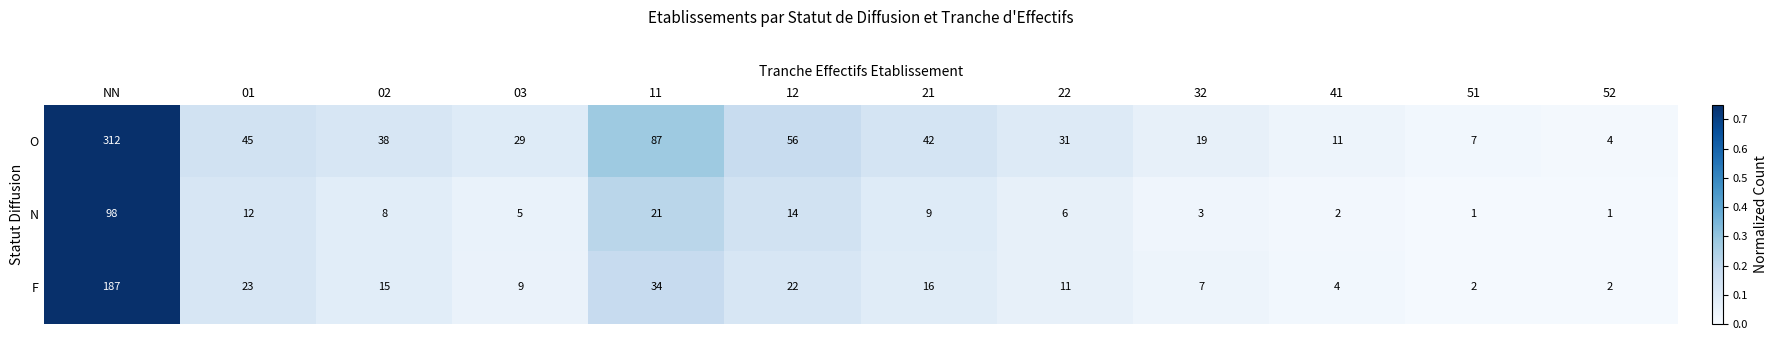

List the series in order of their overall mean, lowest first.

N, F, O